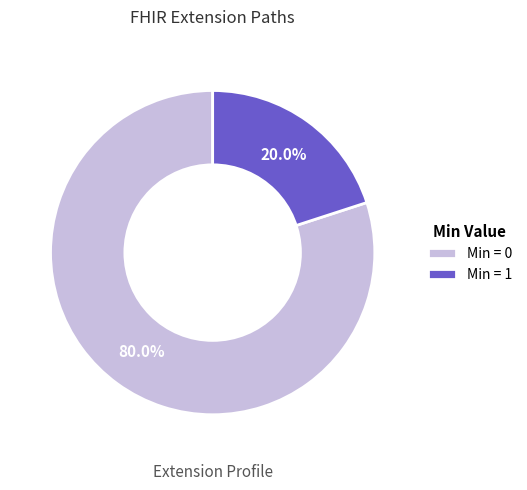

How many segments does this pie chart have?

2